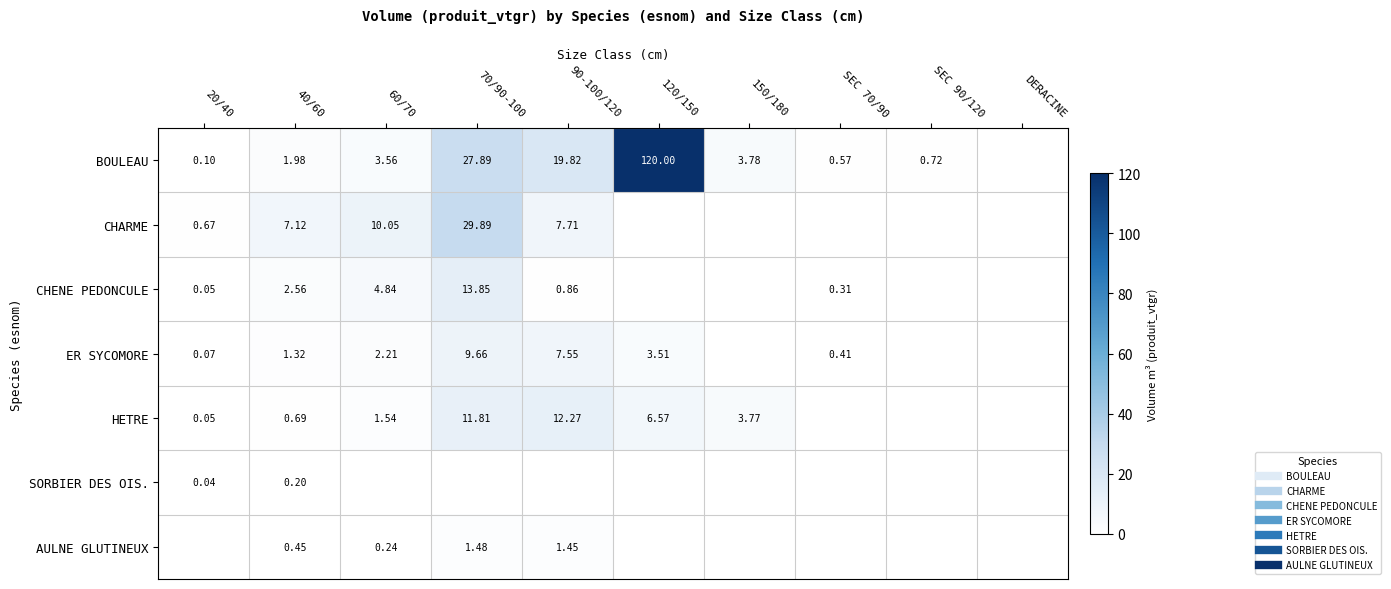

Which series changed the most between SEC 90/120 and DERACINE?

BOULEAU